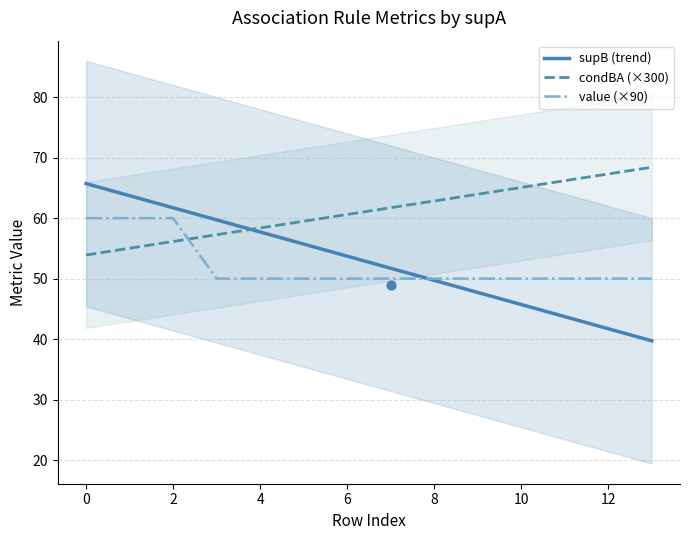

At how many categories does at least one series exceed 61?

10